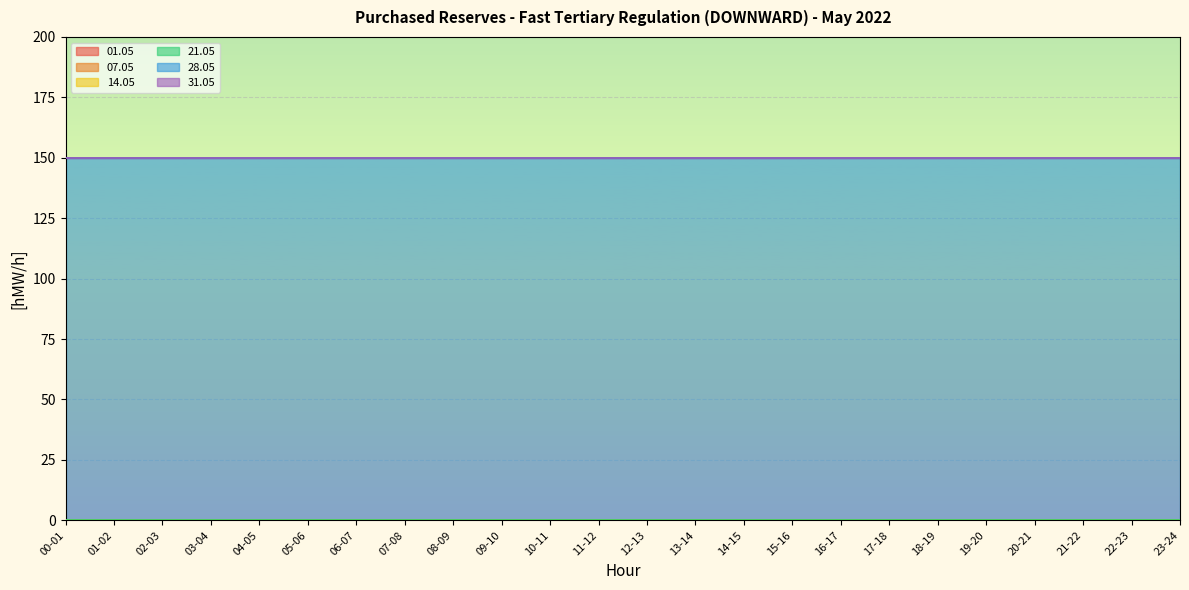

How many lines are shown in the chart?

6